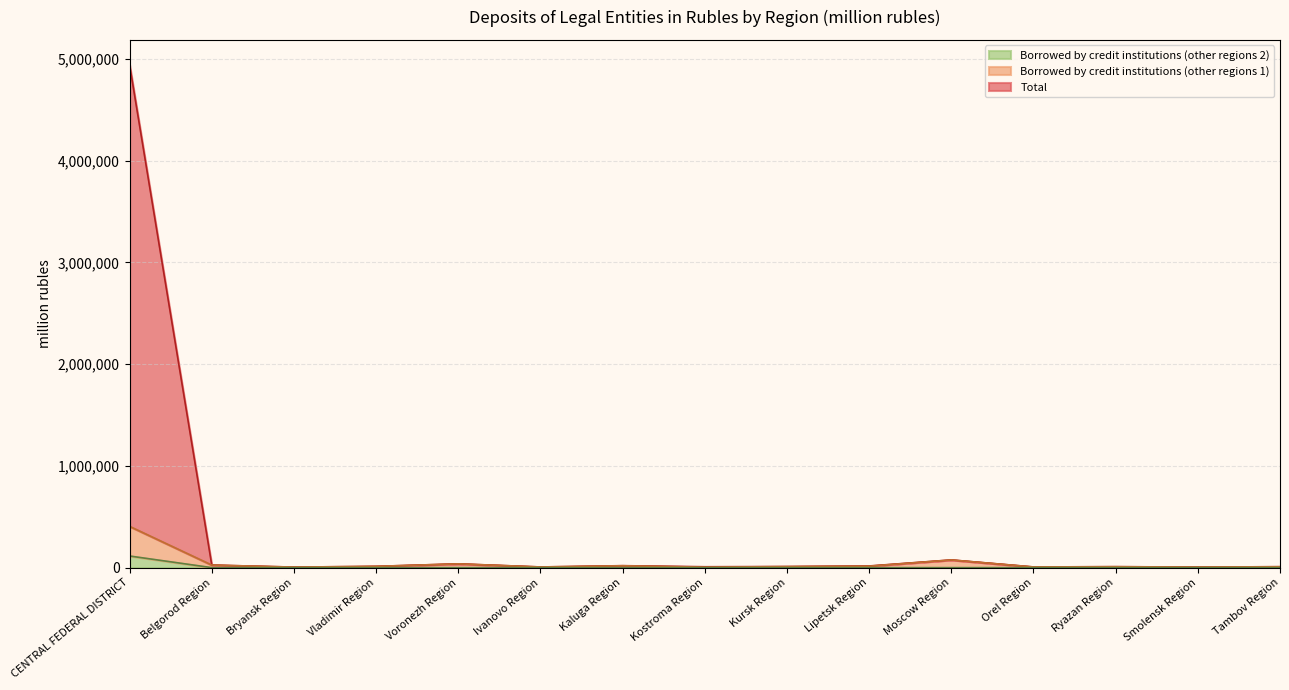

Is it true that Borrowed by credit institutions (other regions 1) equals 8228 at Belgorod Region?

False